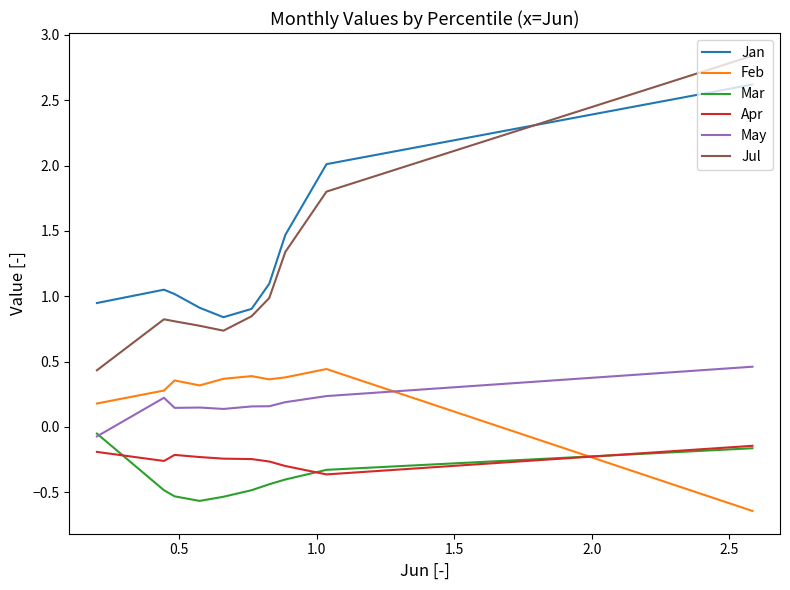

True or false: Jan has more than 0 points higher than both neighbors.

True